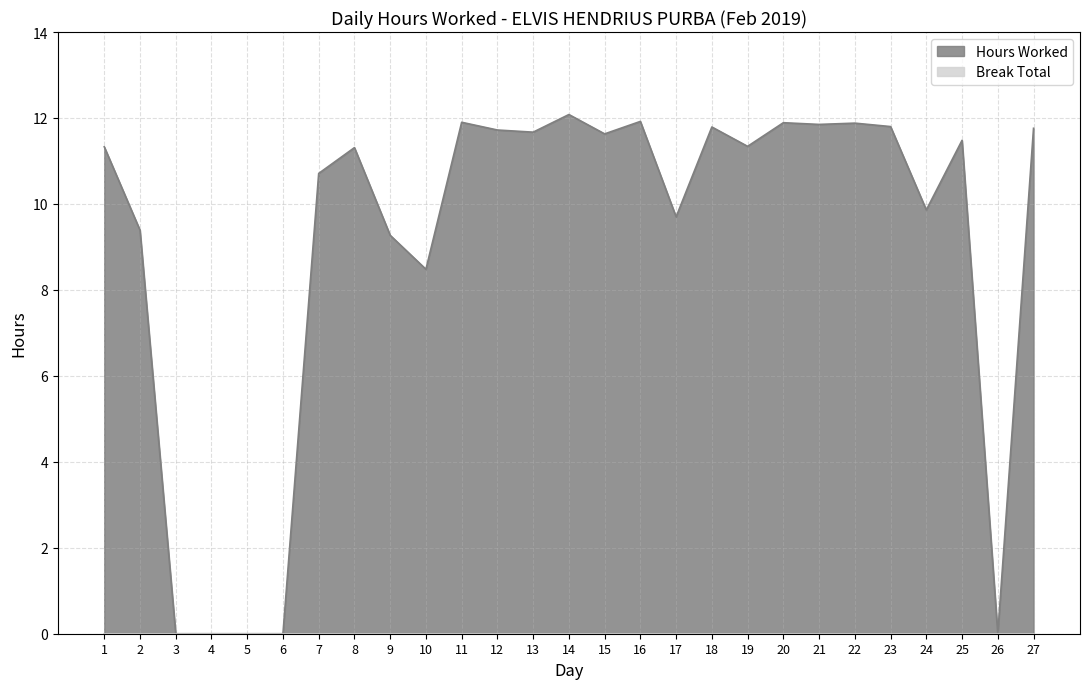

Between 19 and 9, which is larger?

19